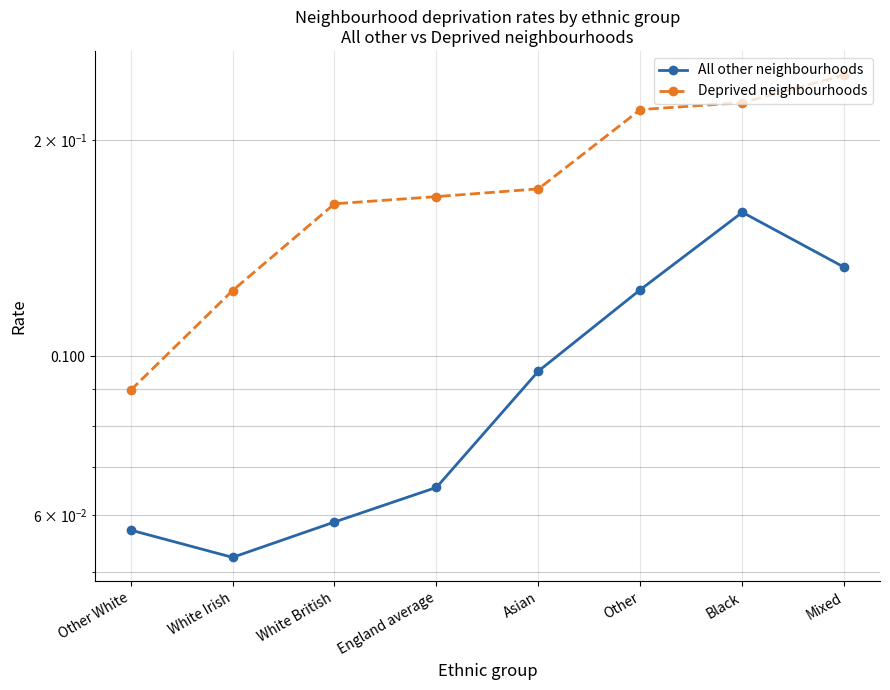

Count the All other neighbourhoods values in the range 0 to 1.

8